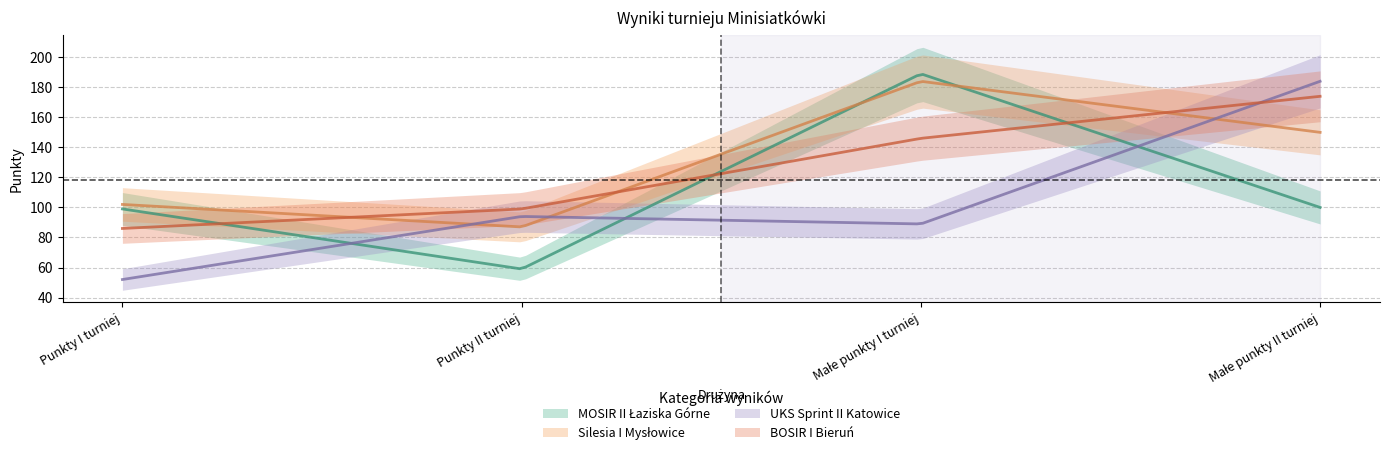

What is the lowest value of the Silesia I Mysłowice series?

87